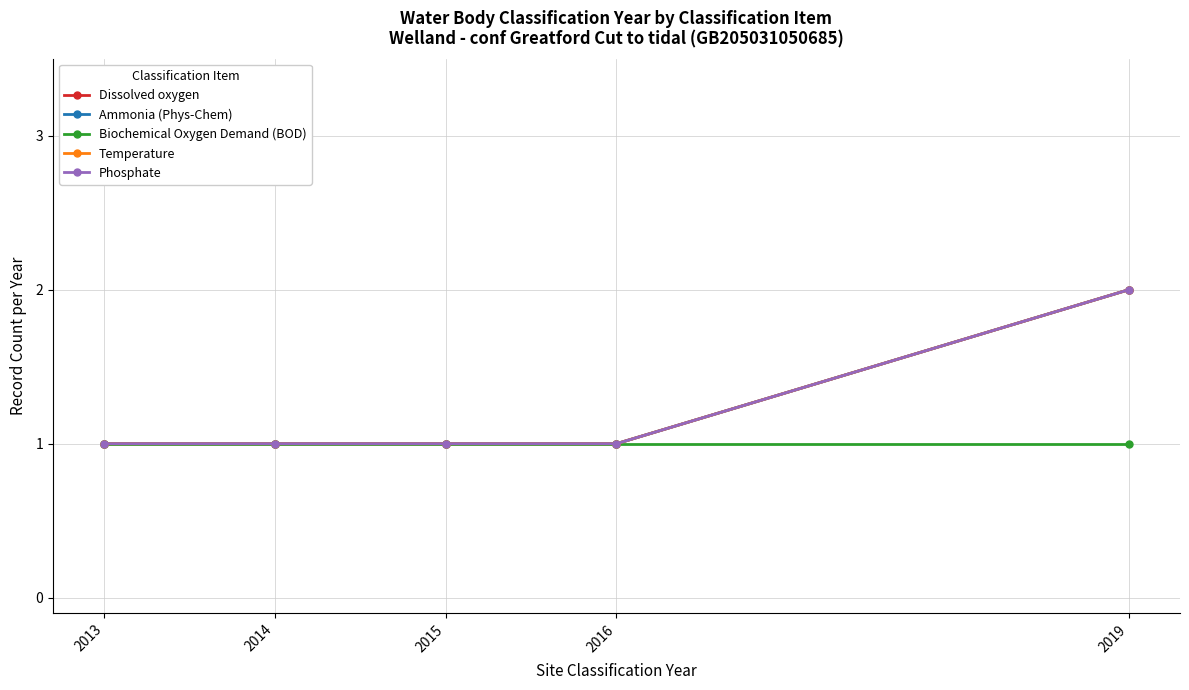

Does the chart have visible grid lines?

Yes